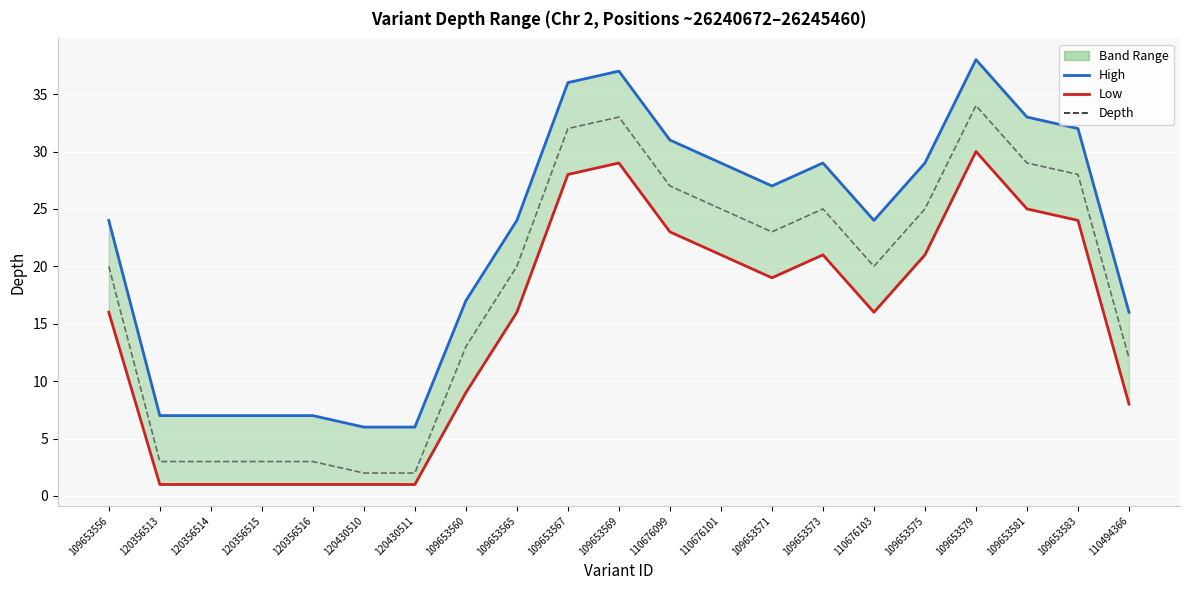

What is the total value across all series at 109653573?

75